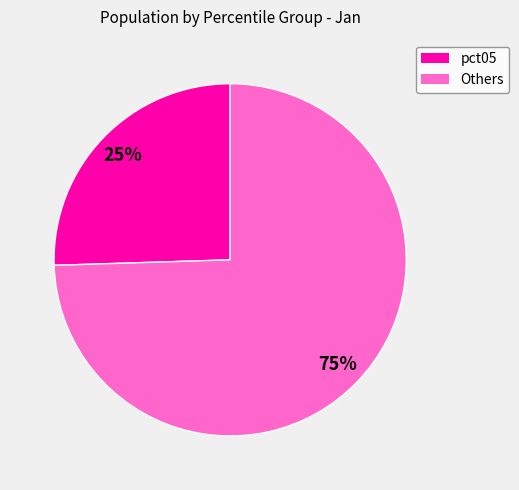

To the nearest percent, what is the average slice percentage?

50%